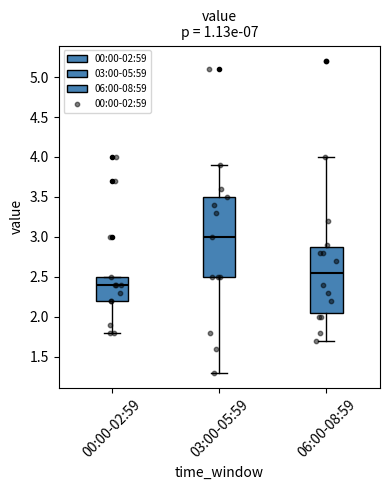

Which box is the tallest, from its lower edge to its upper edge?

03:00-05:59